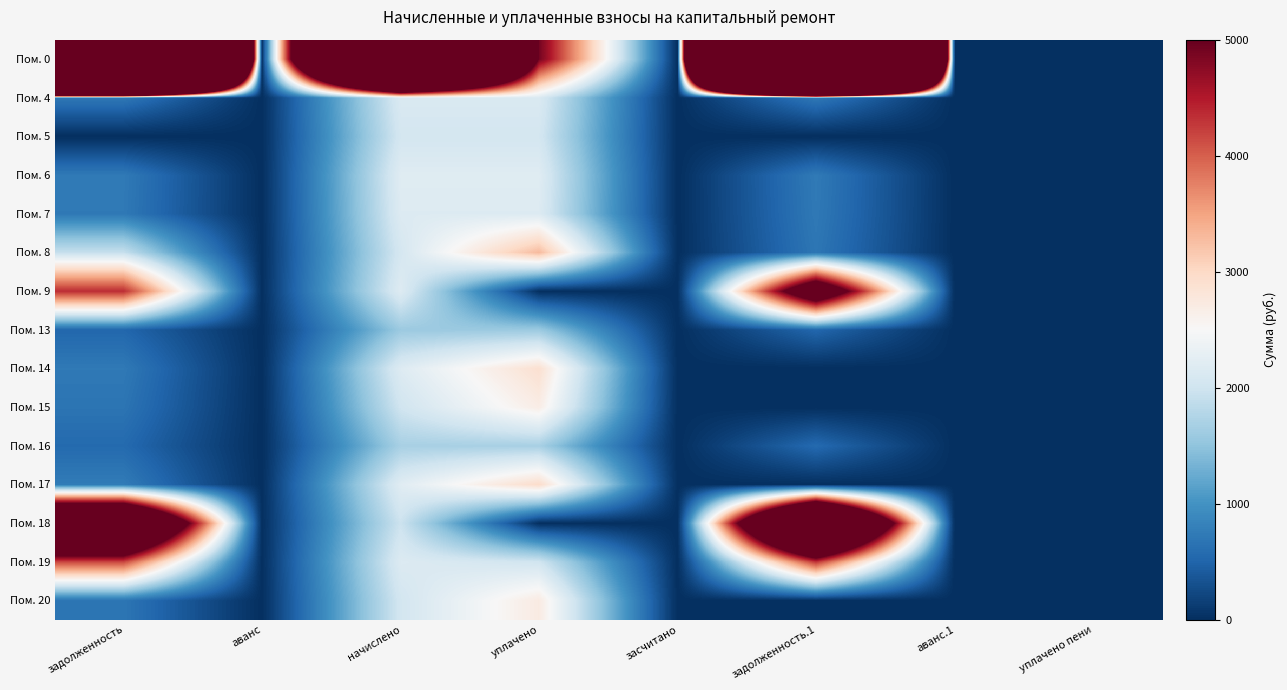

Rank the series by their maximum value, from lowest to highest.

Пом. 13, Пом. 16, Пом. 5, Пом. 4, Пом. 7, Пом. 6, Пом. 15, Пом. 20, Пом. 14, Пом. 17, Пом. 8, Пом. 19, Пом. 9, Пом. 18, Пом. 0